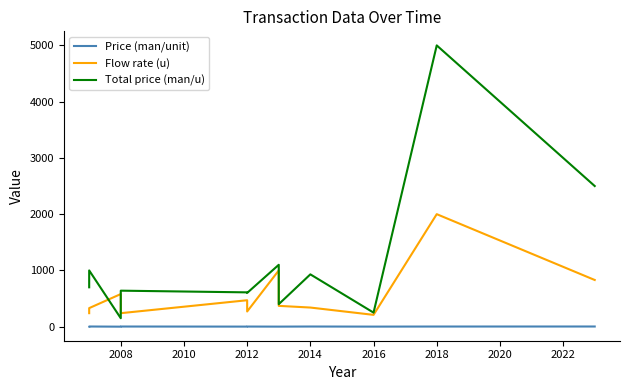

What is the minimum value for Flow rate (u)?

210.0